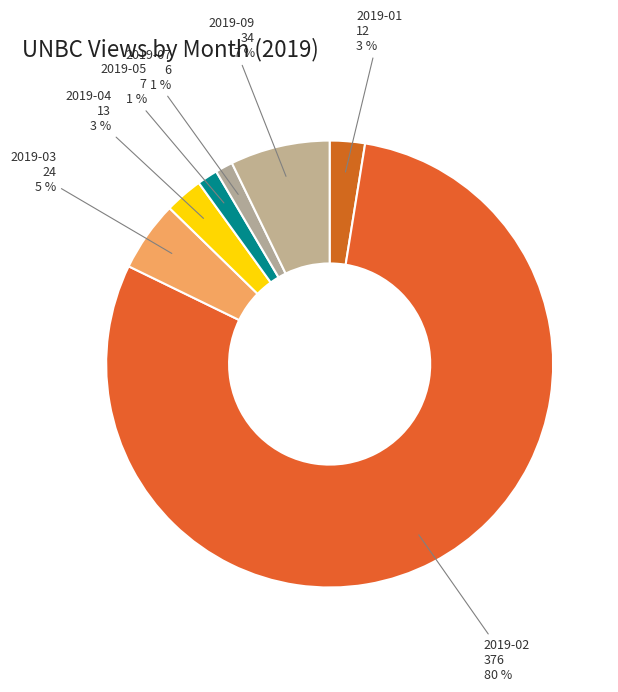

To the nearest percent, what is the difference between the largest and smallest slice percentages?

78%